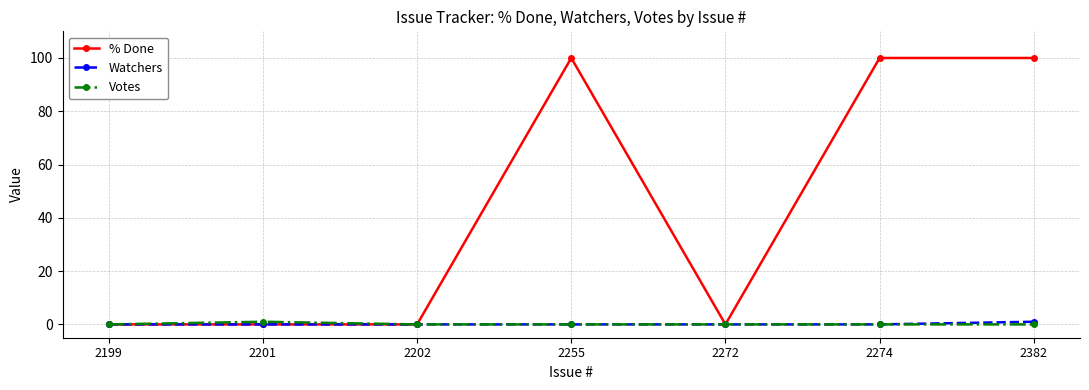

How many data points does each series have?

7